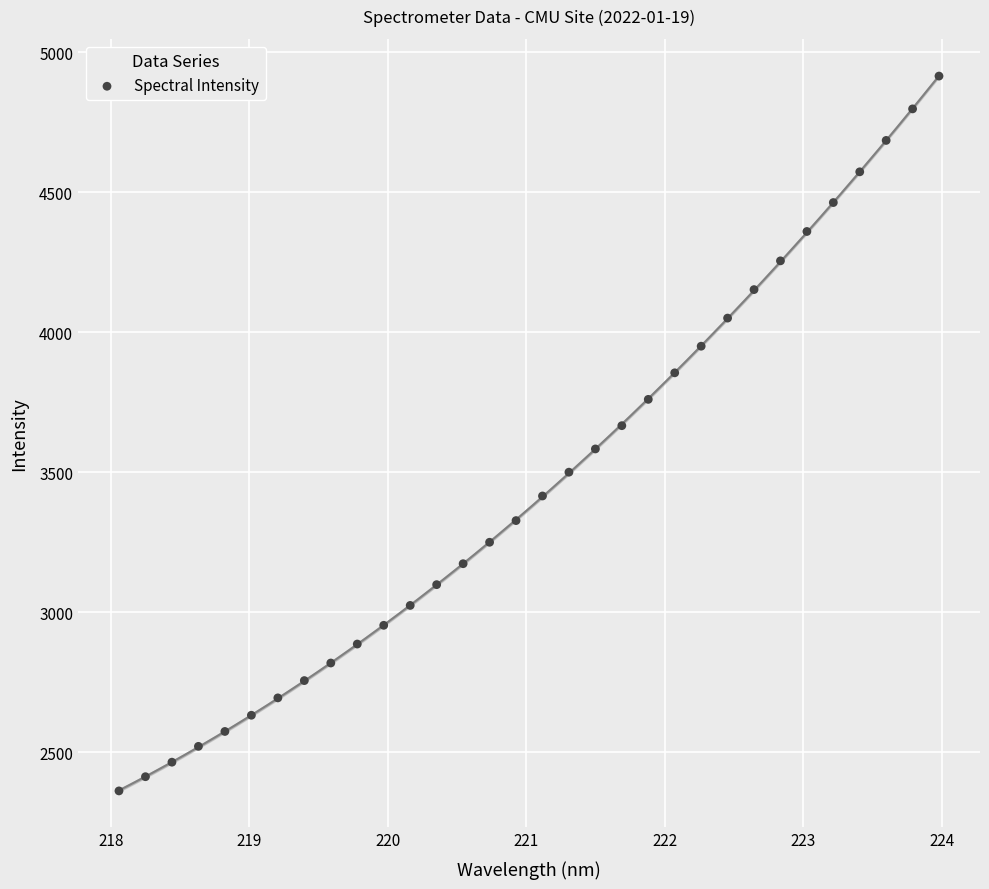

What is the range of Y values (max minus min)?

2554.3